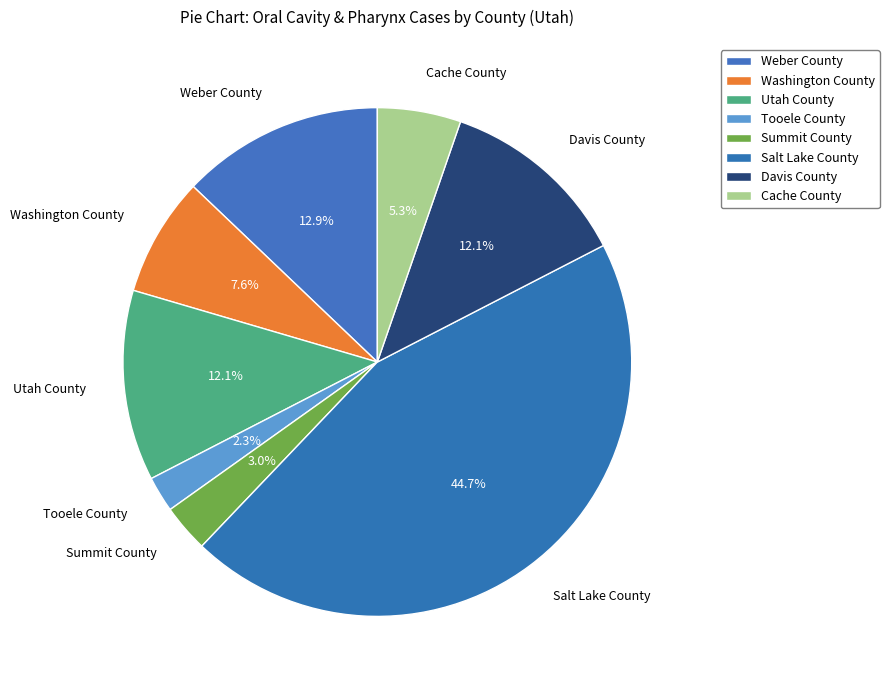

What percentage is the Davis County slice, to the nearest percent?

12%